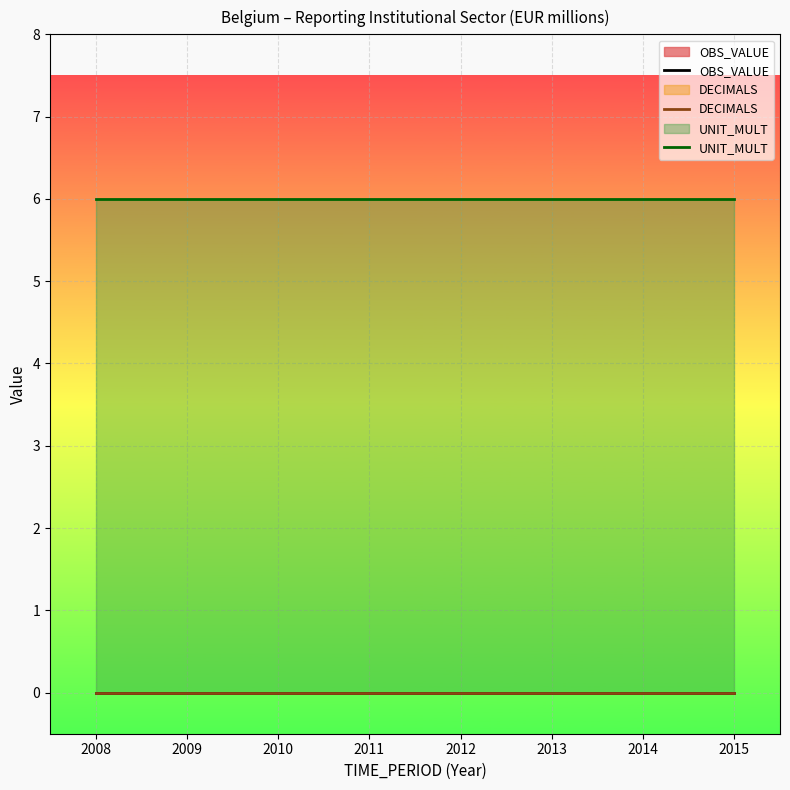

At which category does the chart reach its peak across all series?

2008